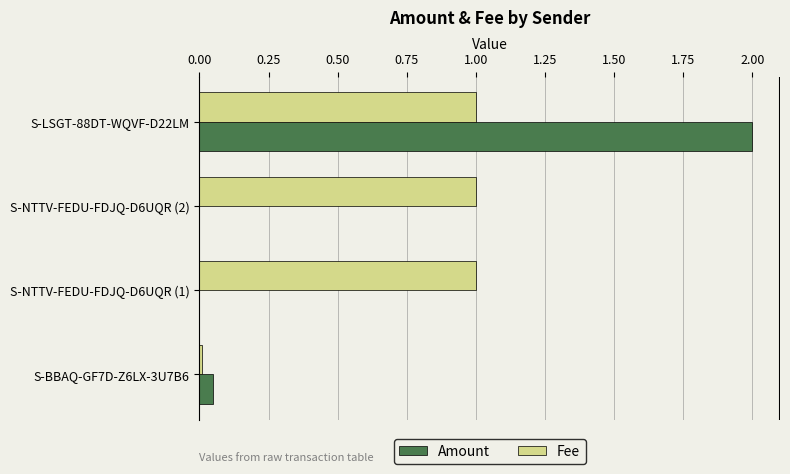

What is the total value across all series at S-NTTV-FEDU-FDJQ-D6UQR (2)?

1.0